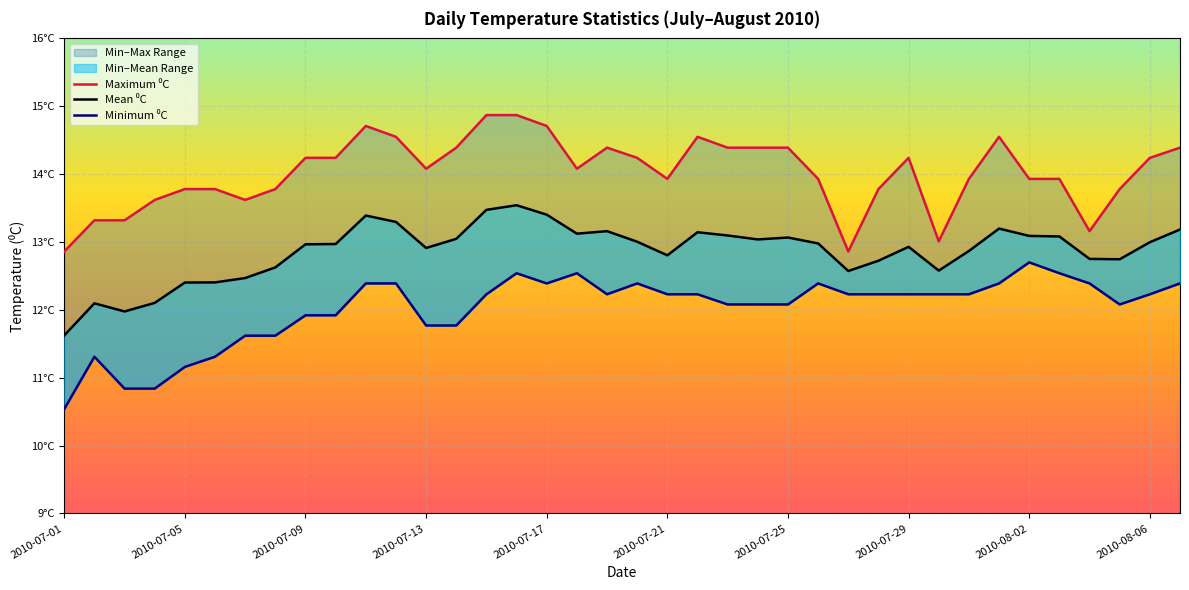

True or false: Minimum ⁰C has a value of 12.2 at 18.

True